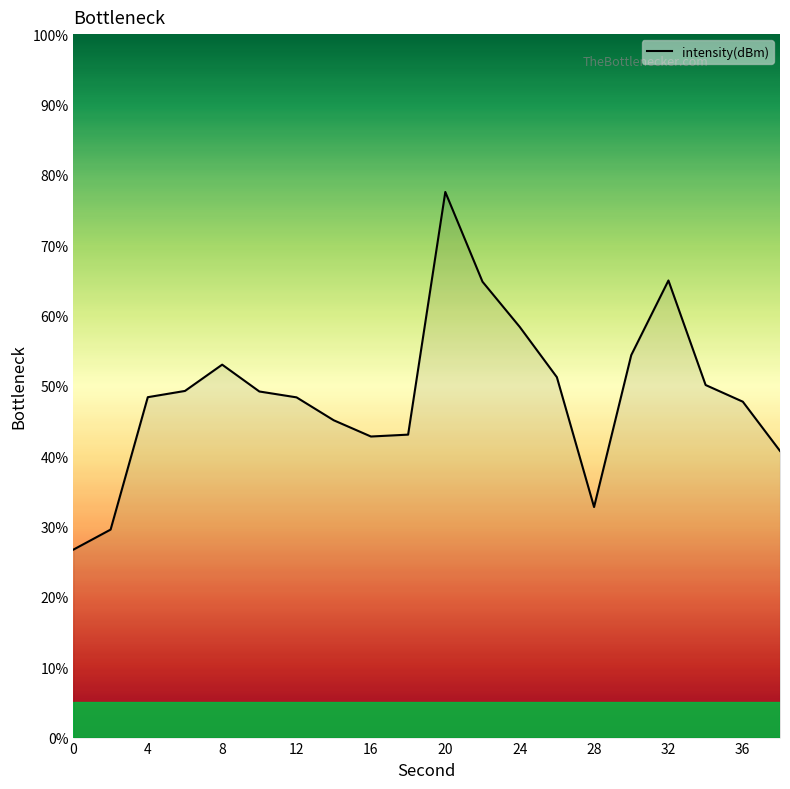

What is the difference between the maximum and minimum values?

50.8